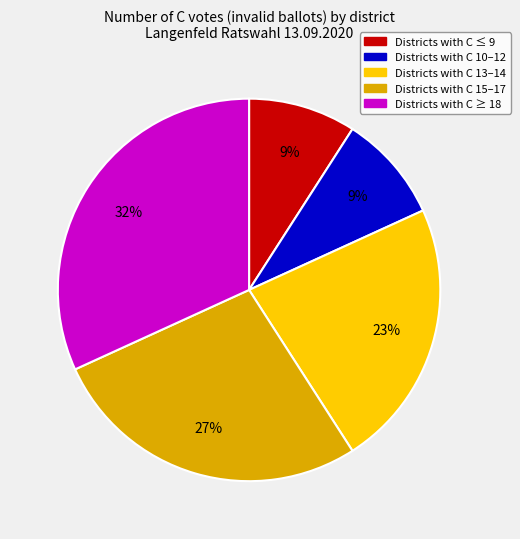

To the nearest percent, what is the difference between the largest and smallest slice percentages?

23%